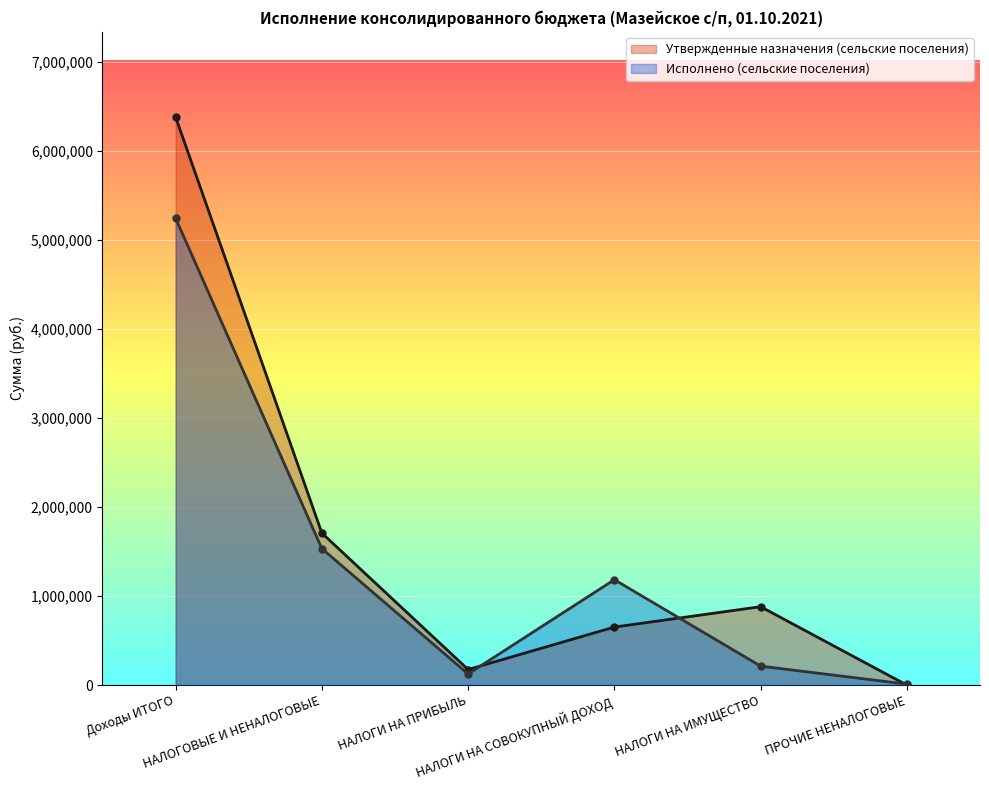

What is the label of the 3rd point from the right?

НАЛОГИ НА СОВОКУПНЫЙ ДОХОД